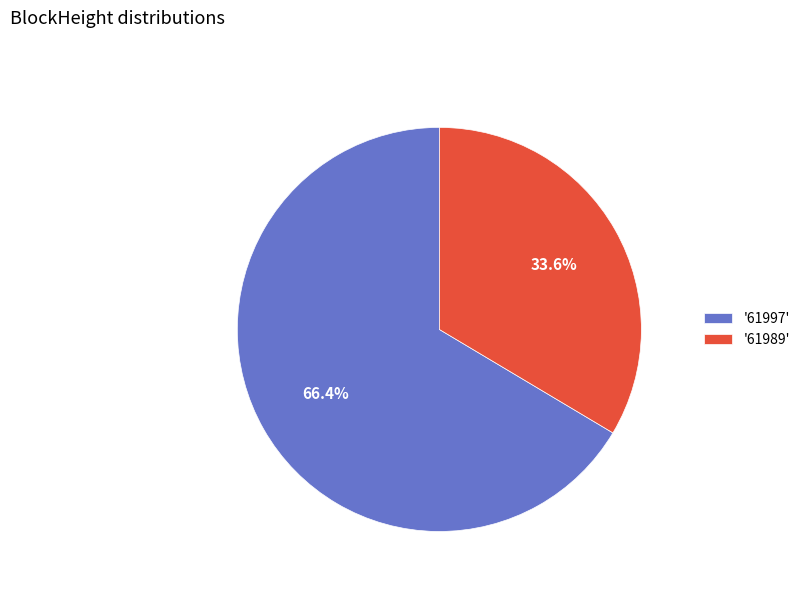

Is the sum of '61989' and '61997' greater than half?

Yes